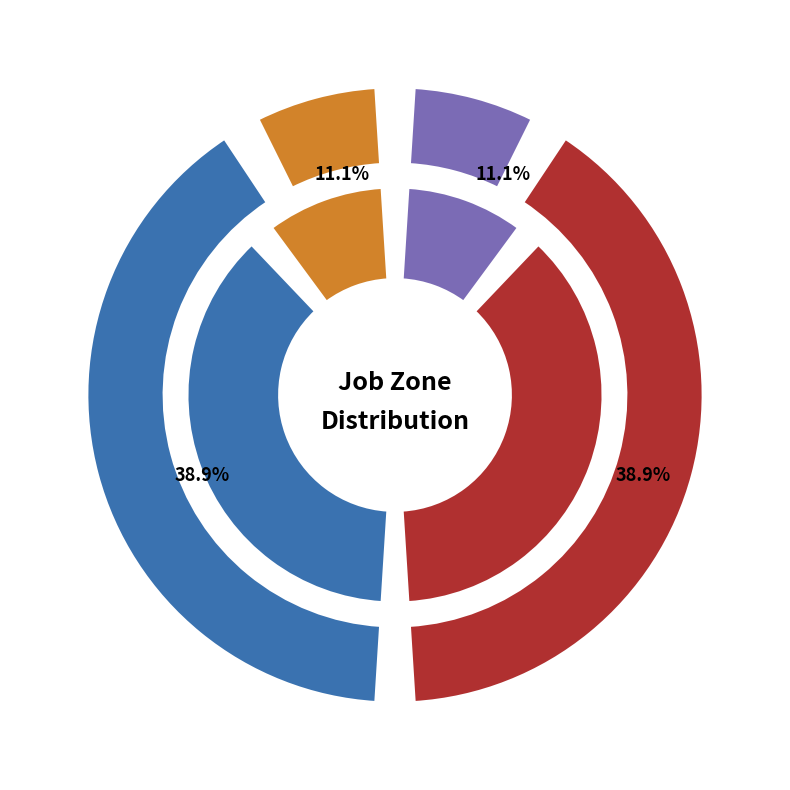

What is the largest slice in the pie chart?

Non-Destructive Testing Specialists